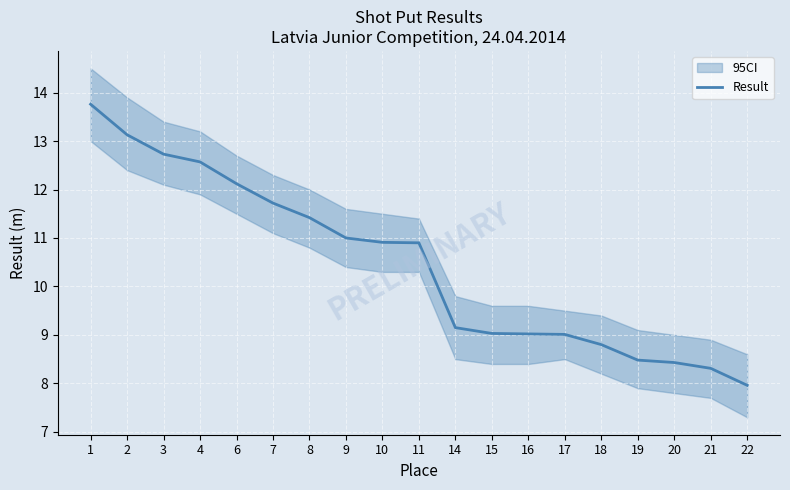

How many categories are shown in the chart?

19